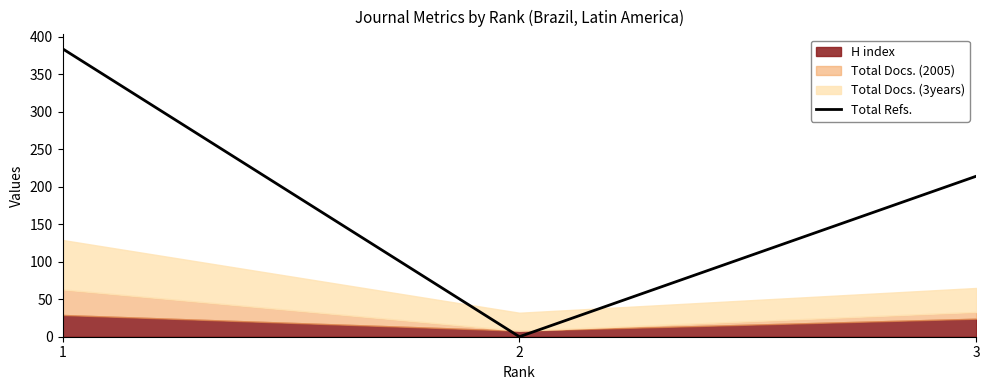

List the labels in order of Total Refs. value, largest first.

1, 3, 2